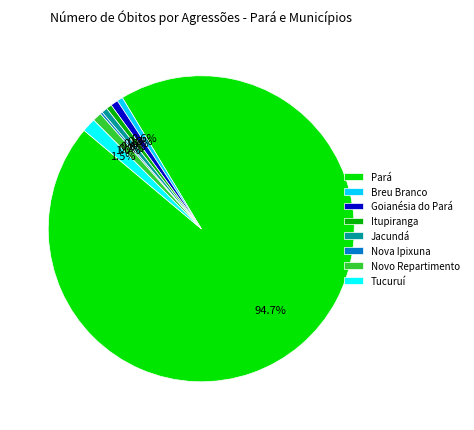

What percentage is NOT represented by Jacundá?

99.4%